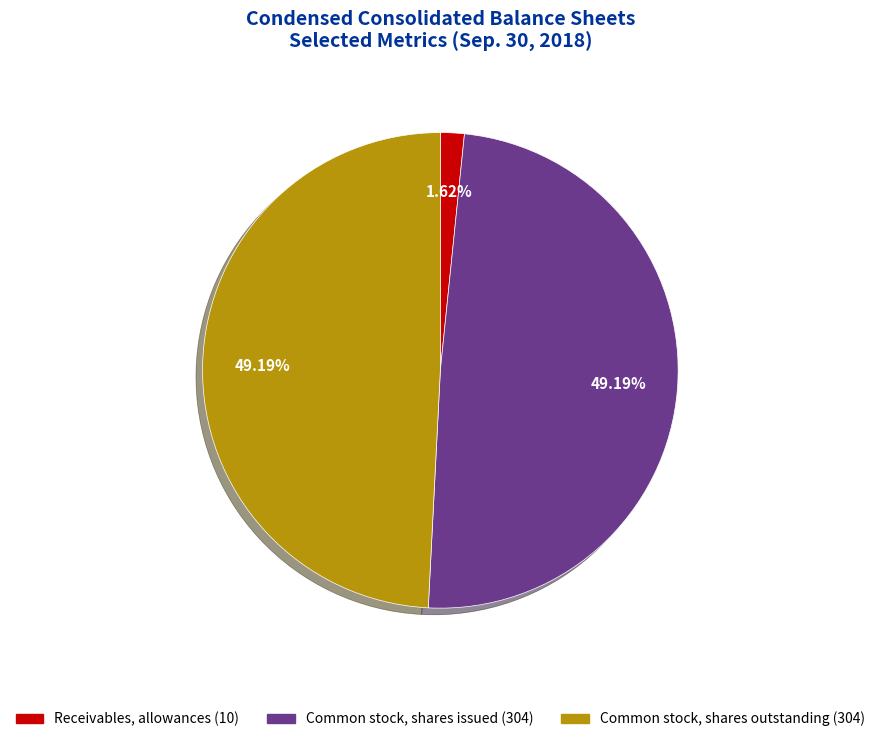

Is Receivables, allowances the majority of the pie?

No